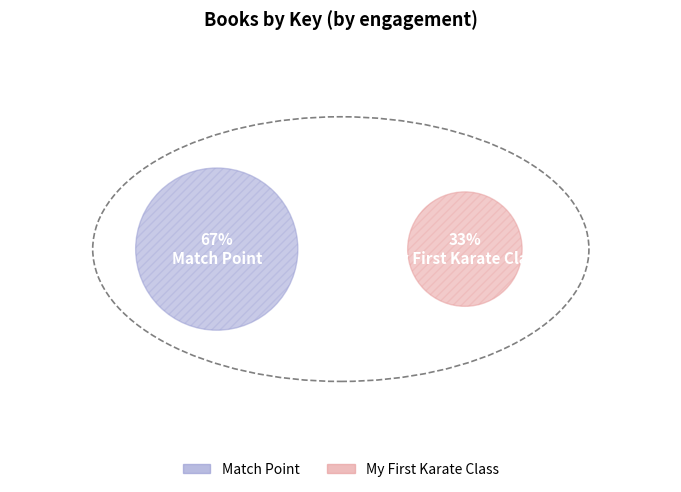

Which category has the biggest portion of the pie?

Match Point